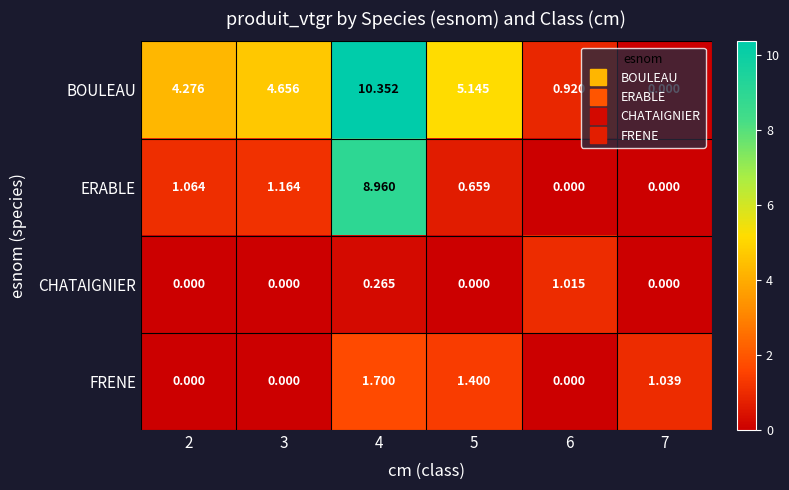

What is the total value across all series at 4?

21.3